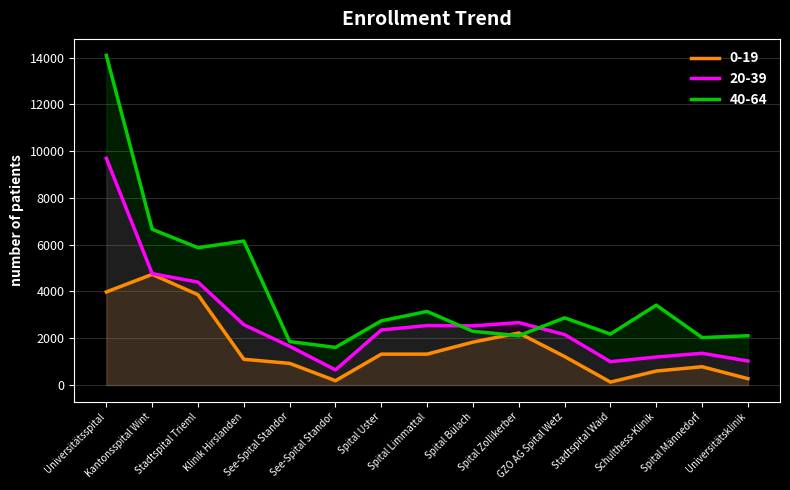

What is the label of the 7th point from the left?

Spital Uster